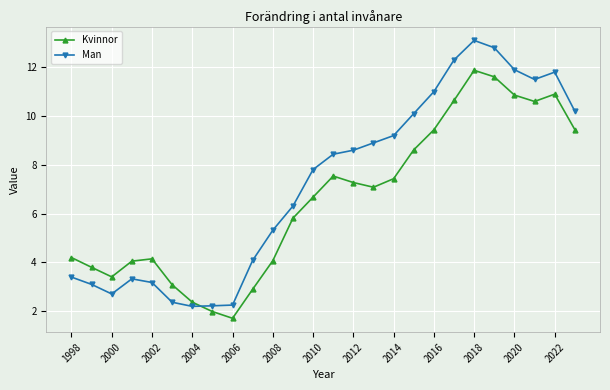

What is the value of the Kvinnor point at the 25th from the left?

10.9